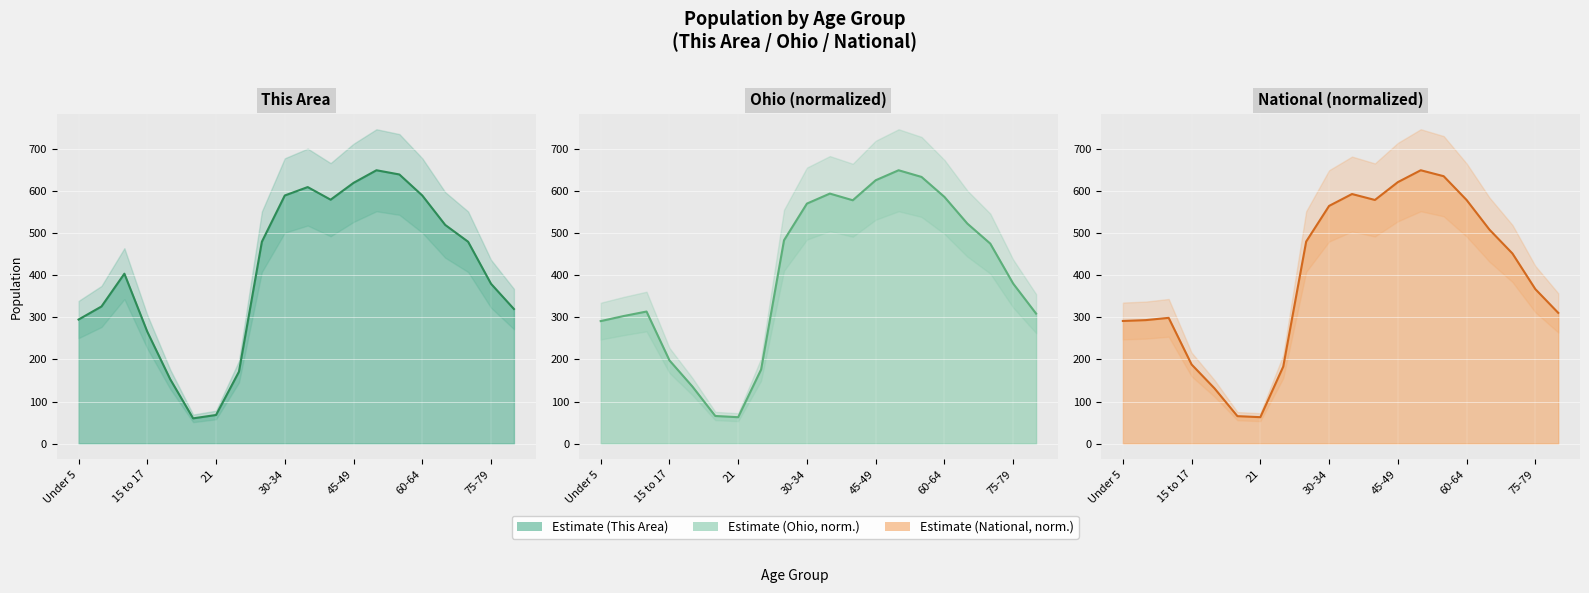

Is it true that This Area line equals 333.3 at 10?

False